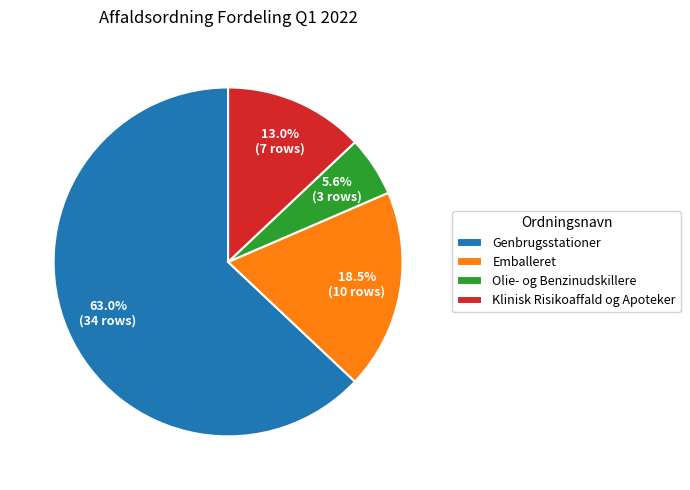

Rank the categories by value from lowest to highest.

Olie- og Benzinudskillere, Klinisk Risikoaffald og Apoteker, Emballeret, Genbrugsstationer